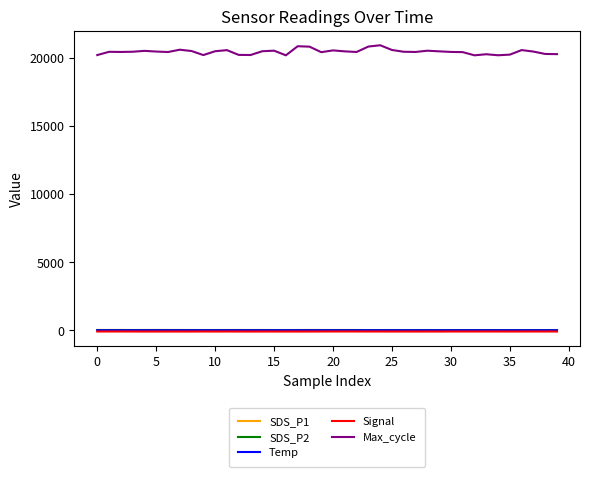

True or false: Max_cycle and Temp intersect in this chart.

False